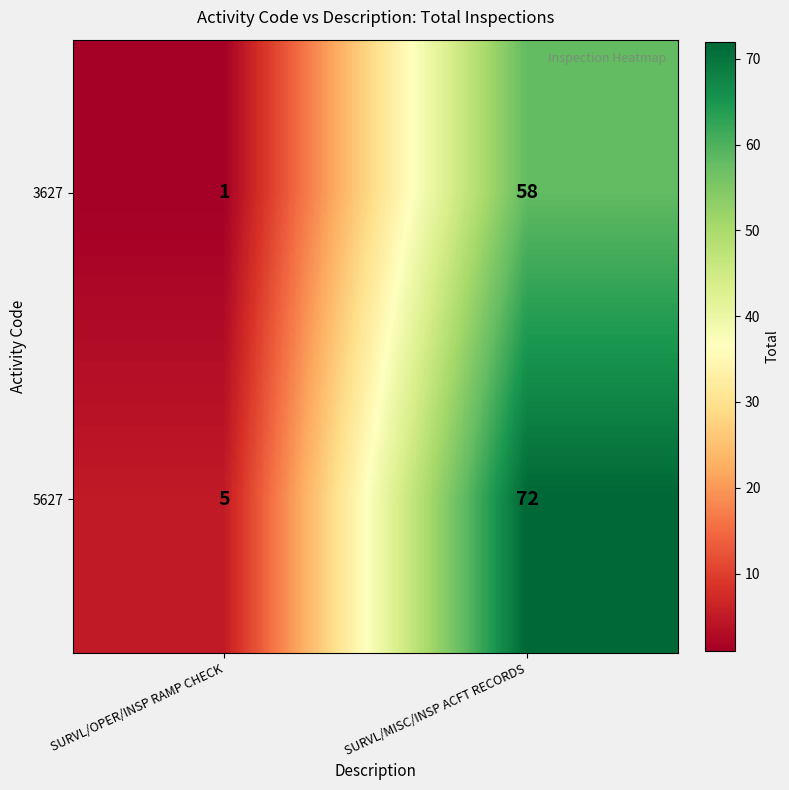

At SURVL/OPER/INSP RAMP CHECK, list the series in order from largest to smallest.

5627, 3627